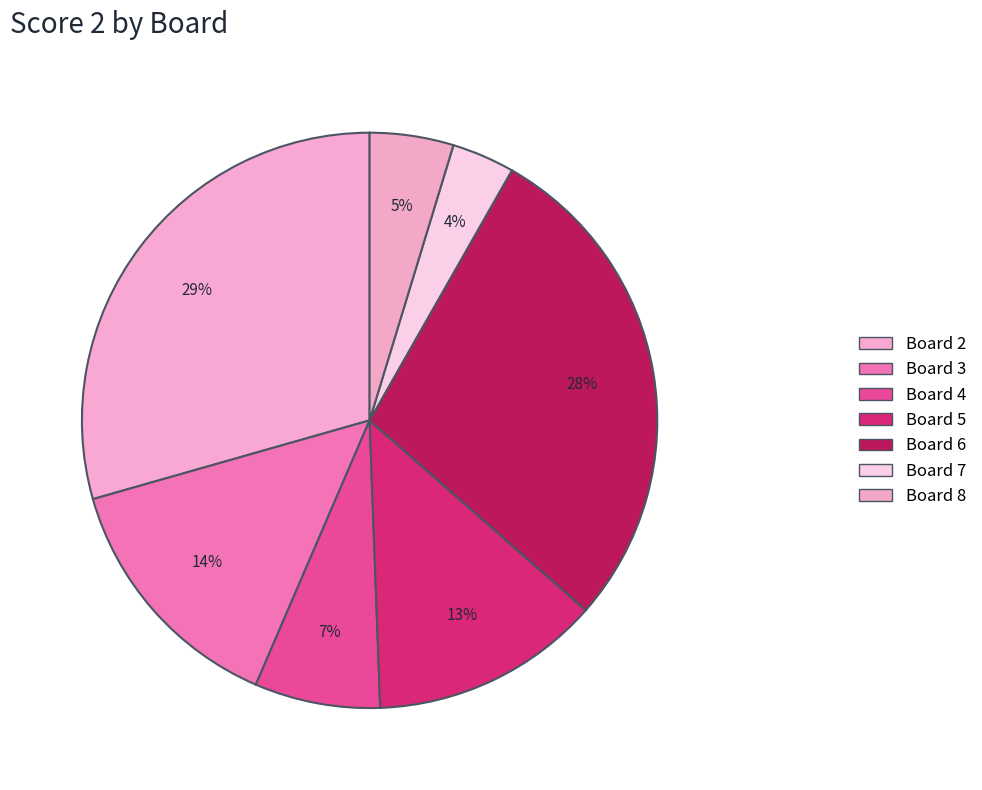

How many segments does this pie chart have?

7